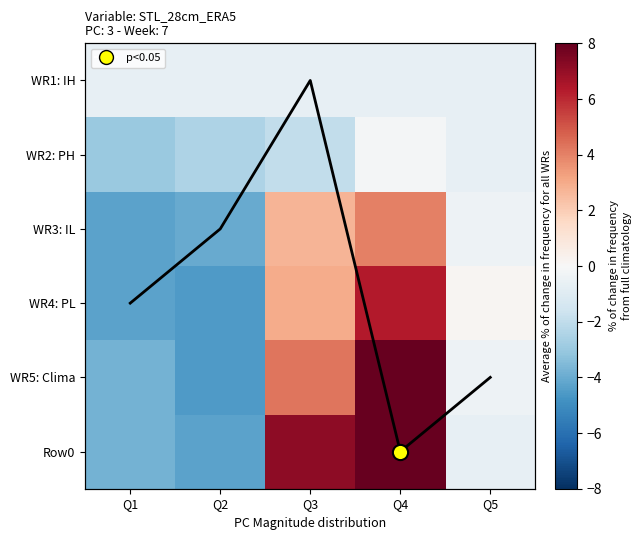

What is the difference between the maximum and minimum values in the WR4: PL series?

10.9